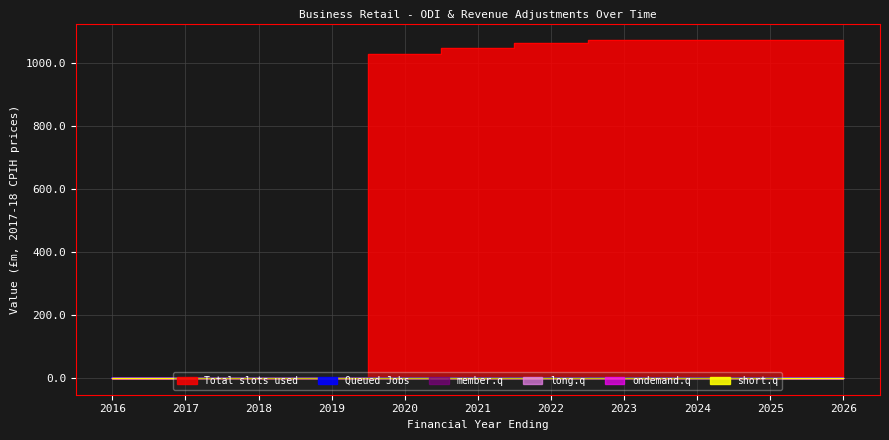

The value of short.q at 2019 is 0.0. True or false?

True